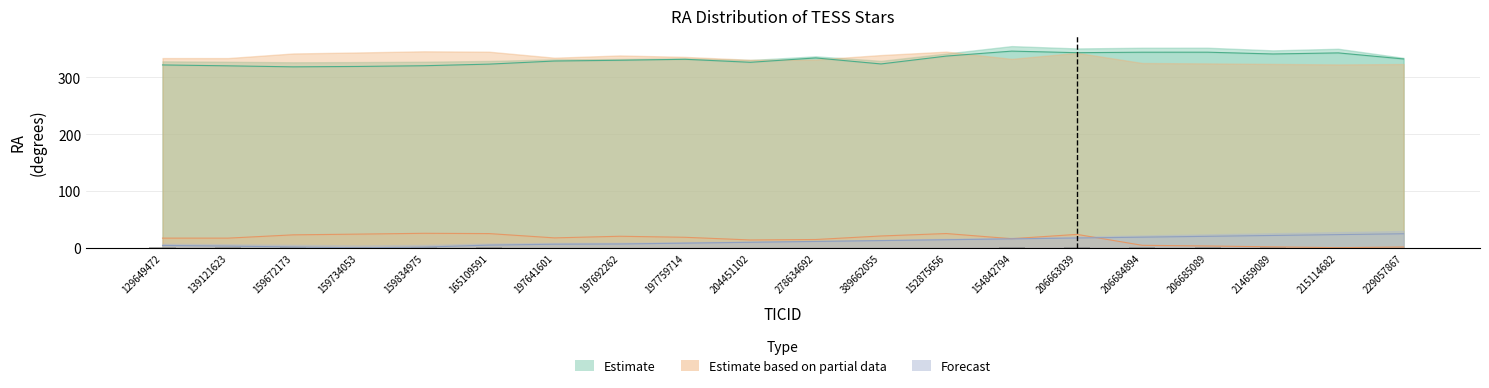

What is the difference between the highest and lowest values at 159834975?

318.7